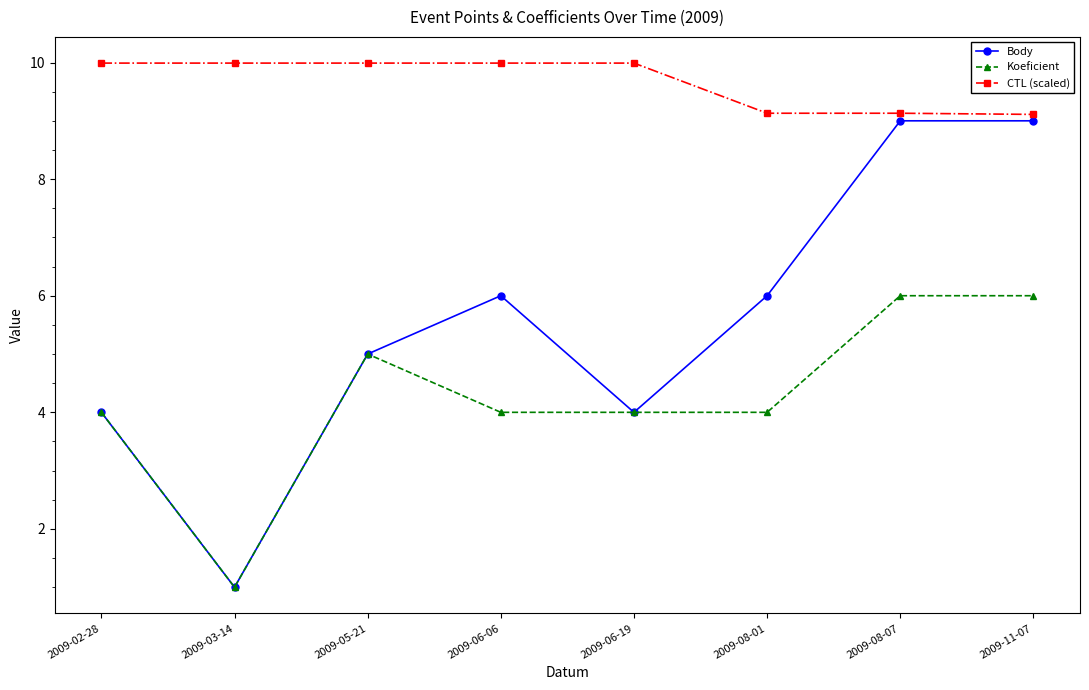

The value of Koeficient at 2009-03-14 is 1.0. True or false?

True